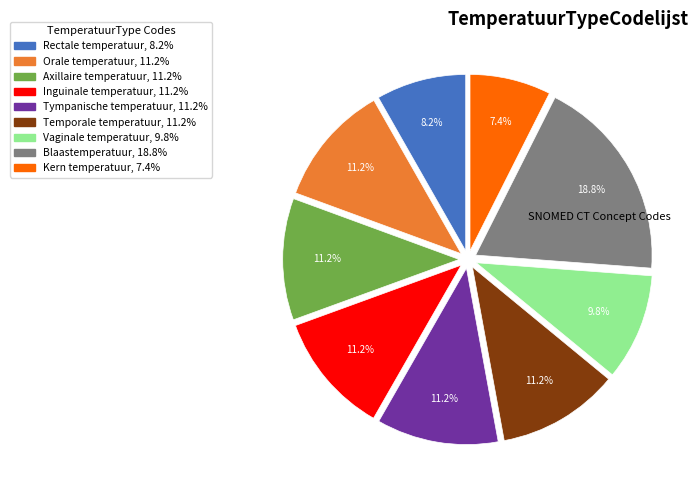

True or false: Tympanische temperatuur accounts for 11% of the total.

True